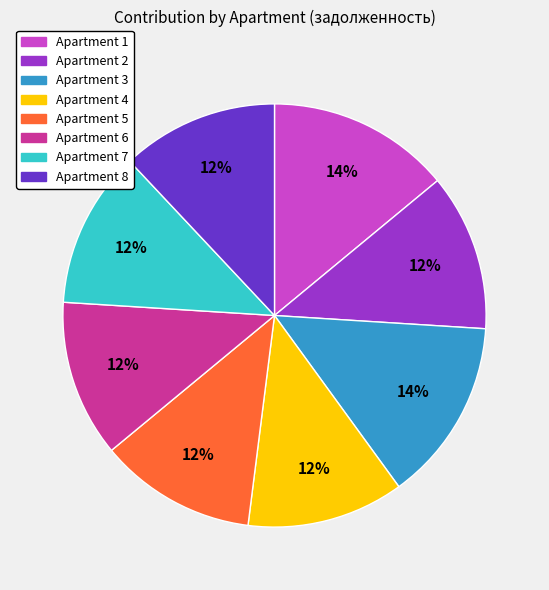

To the nearest percent, what is the average slice percentage?

12%